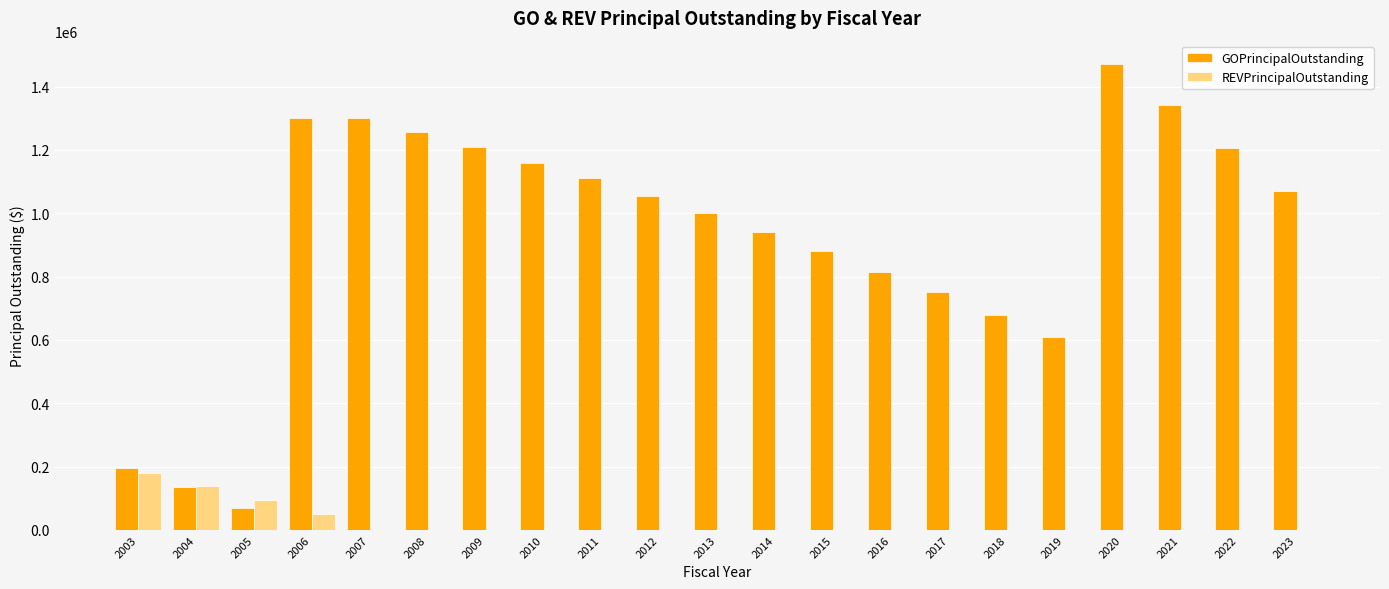

How many series are shown in this chart?

2